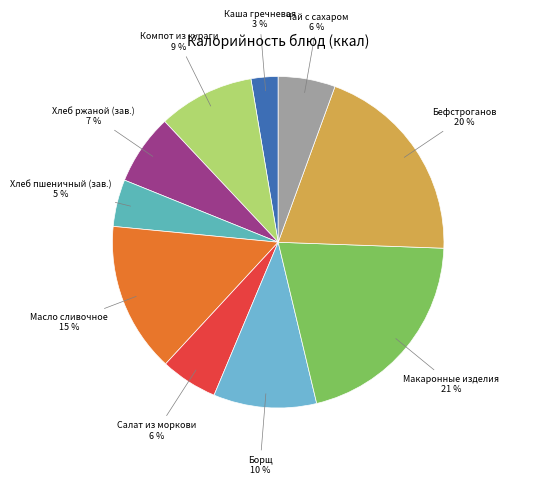

How many slices are in this pie chart?

10